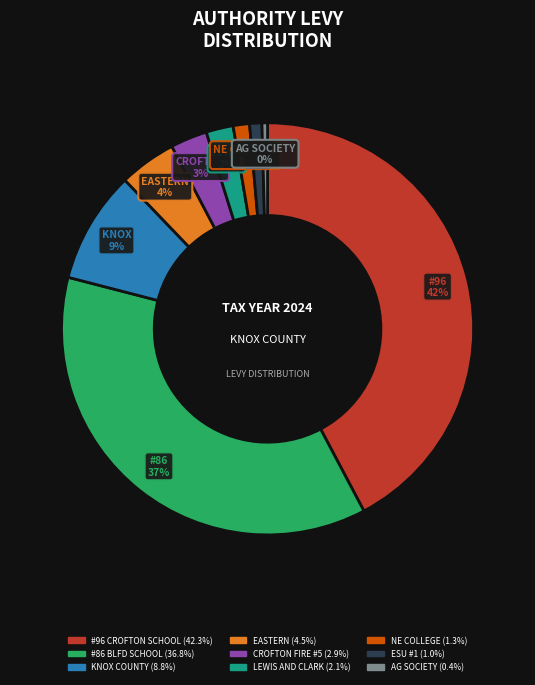

To the nearest percent, what percentage of the pie is #96 CROFTON SCHOOL?

42%